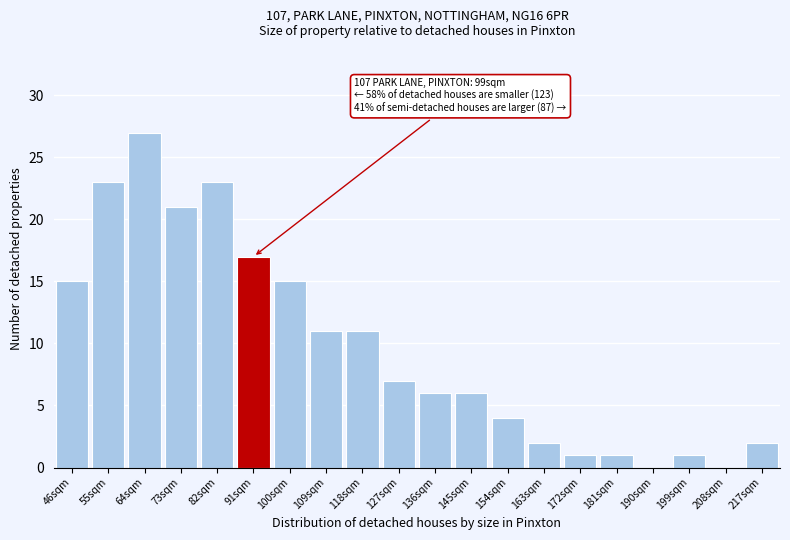

Reading left to right, what are all the values shown in this chart?

46sqm=15	55sqm=23	64sqm=27	73sqm=21	82sqm=23	91sqm=17	100sqm=15	109sqm=11	118sqm=11	127sqm=7	136sqm=6	145sqm=6	154sqm=4	163sqm=2	172sqm=1	181sqm=1	190sqm=0	199sqm=1	208sqm=0	217sqm=2